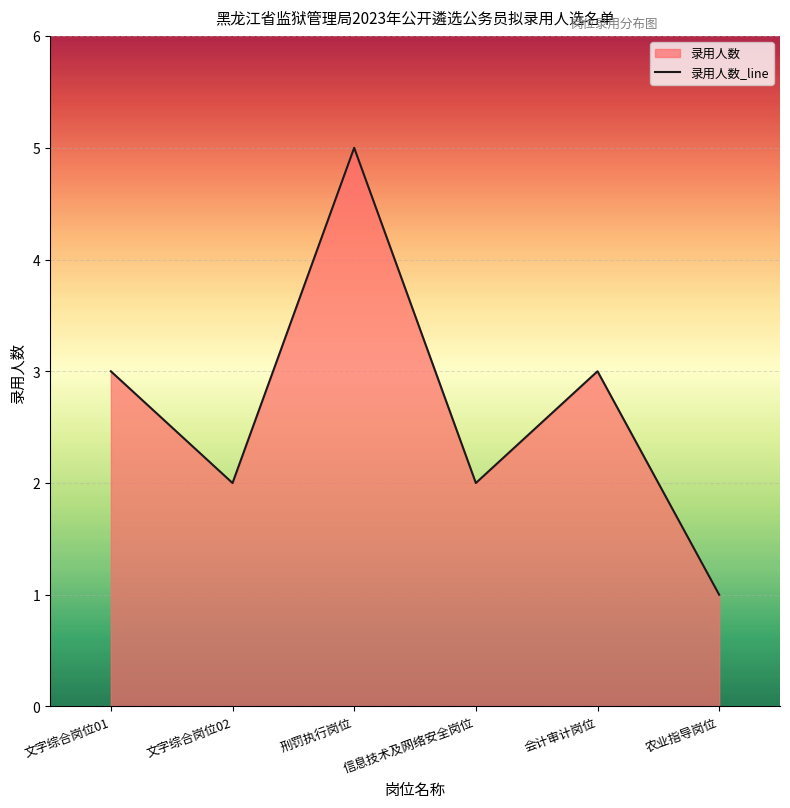

What is the difference between the maximum and minimum values?

4